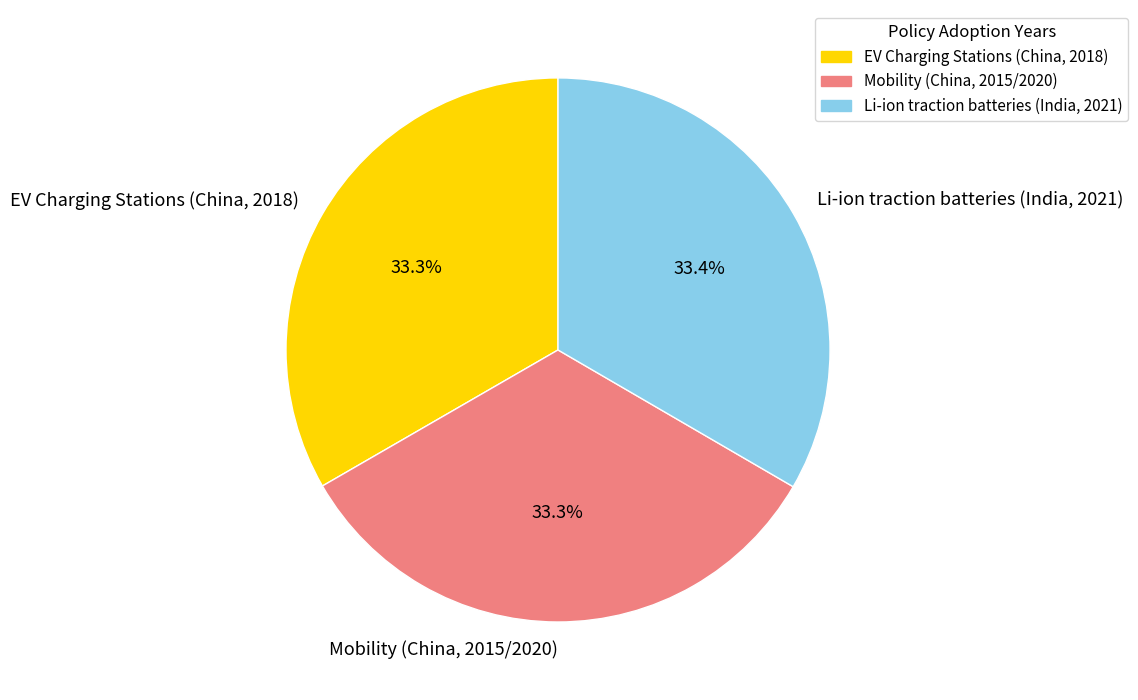

What is the ratio of the value at Mobility (China, 2015/2020) to the value at Li-ion traction batteries (India, 2021)?

1.0